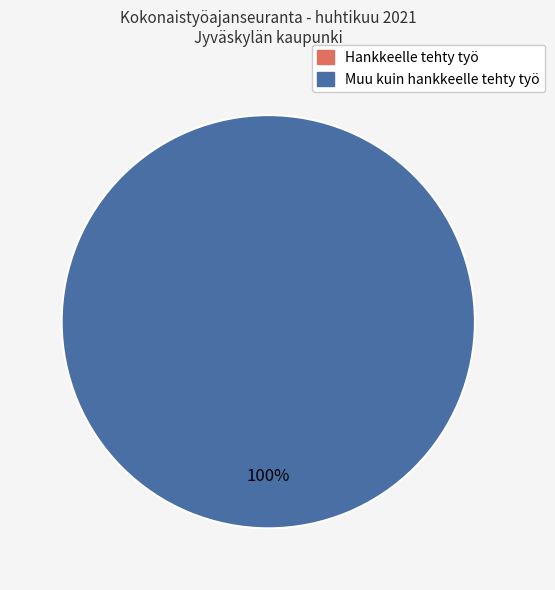

Does Hankkeelle tehty työ represent more than half of the total?

No